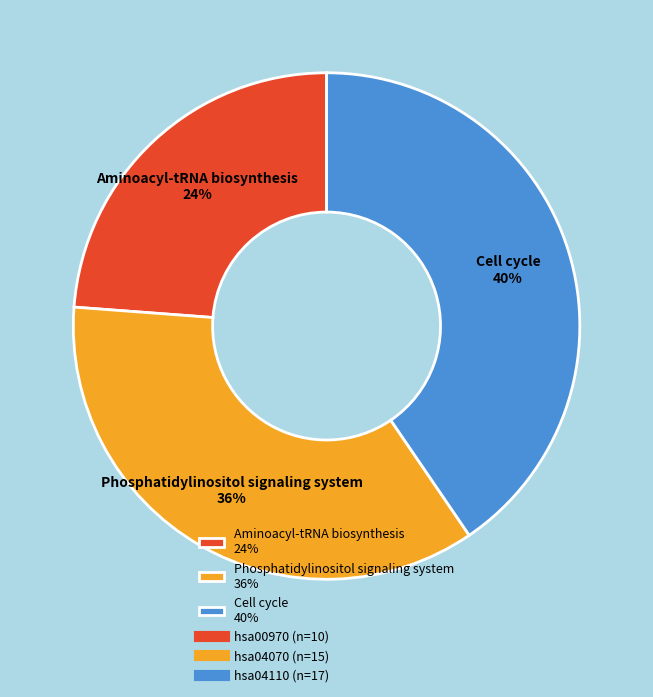

To the nearest percent, what portion does Aminoacyl-tRNA biosynthesis 24% represent?

24%